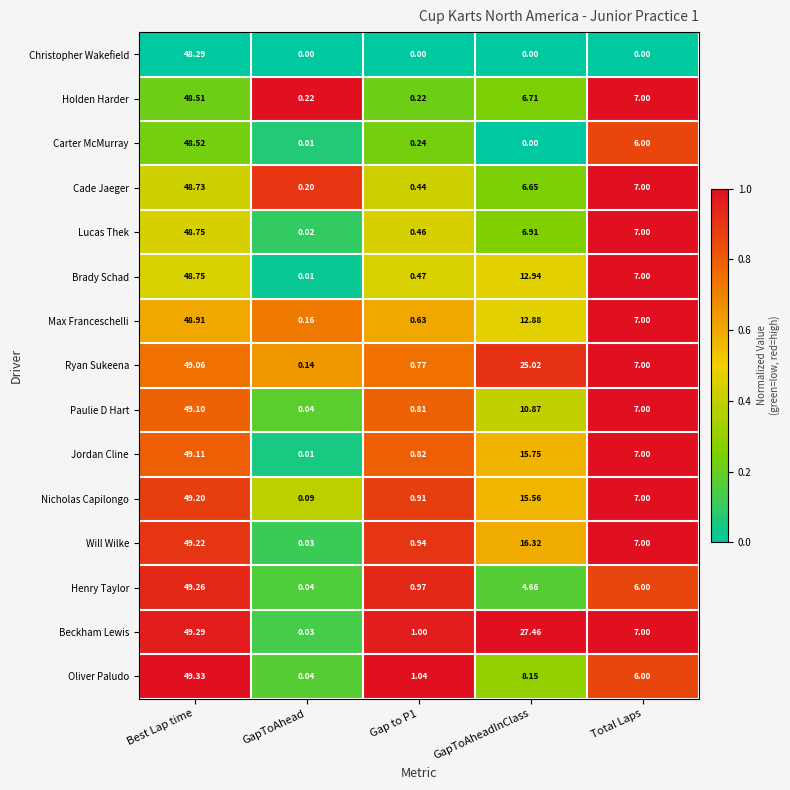

Where does the Will Wilke series first go above 7?

Best Lap time